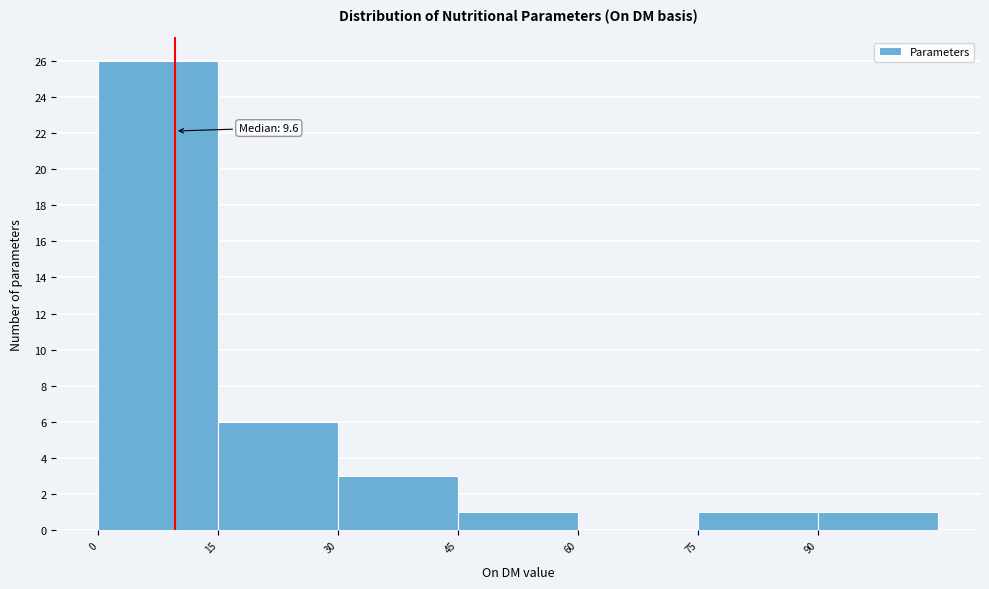

Over which range of the x-axis is the bar tallest?

0 to 15